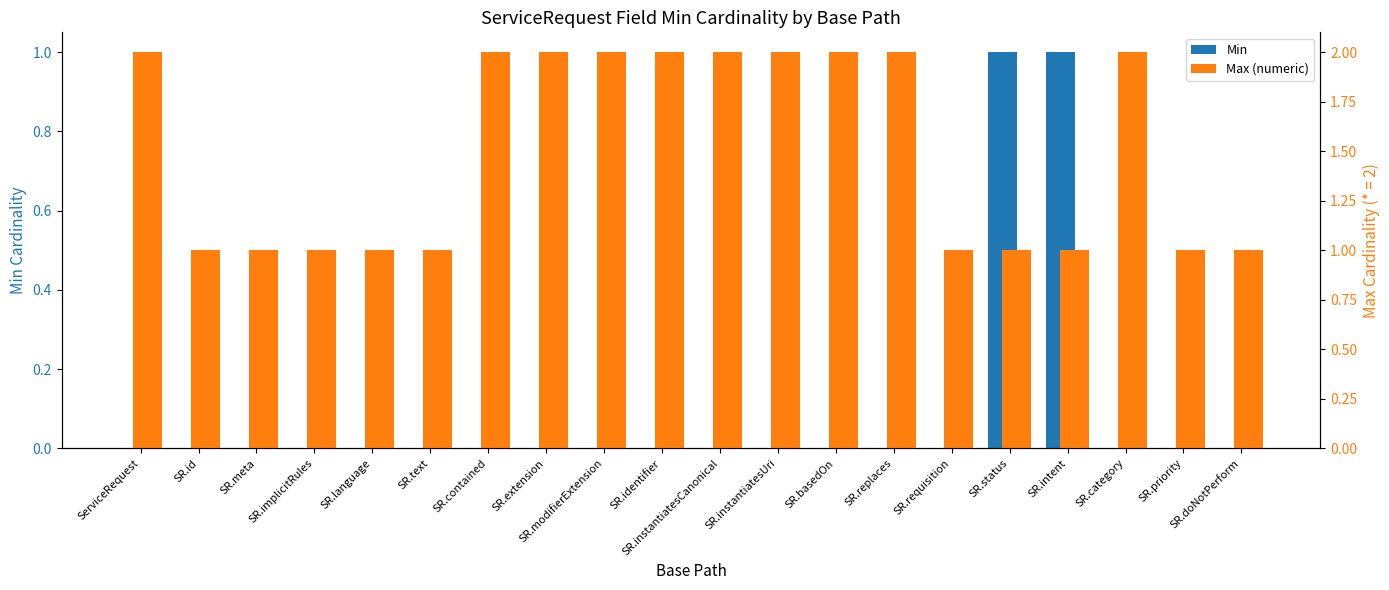

How many bars are there in each group?

2